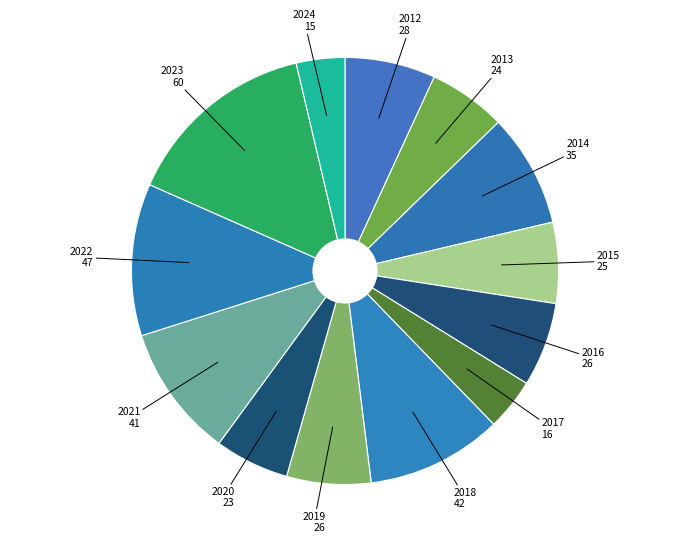

What is the ratio of the value at 2019 26 to the value at 2012 28?

0.9